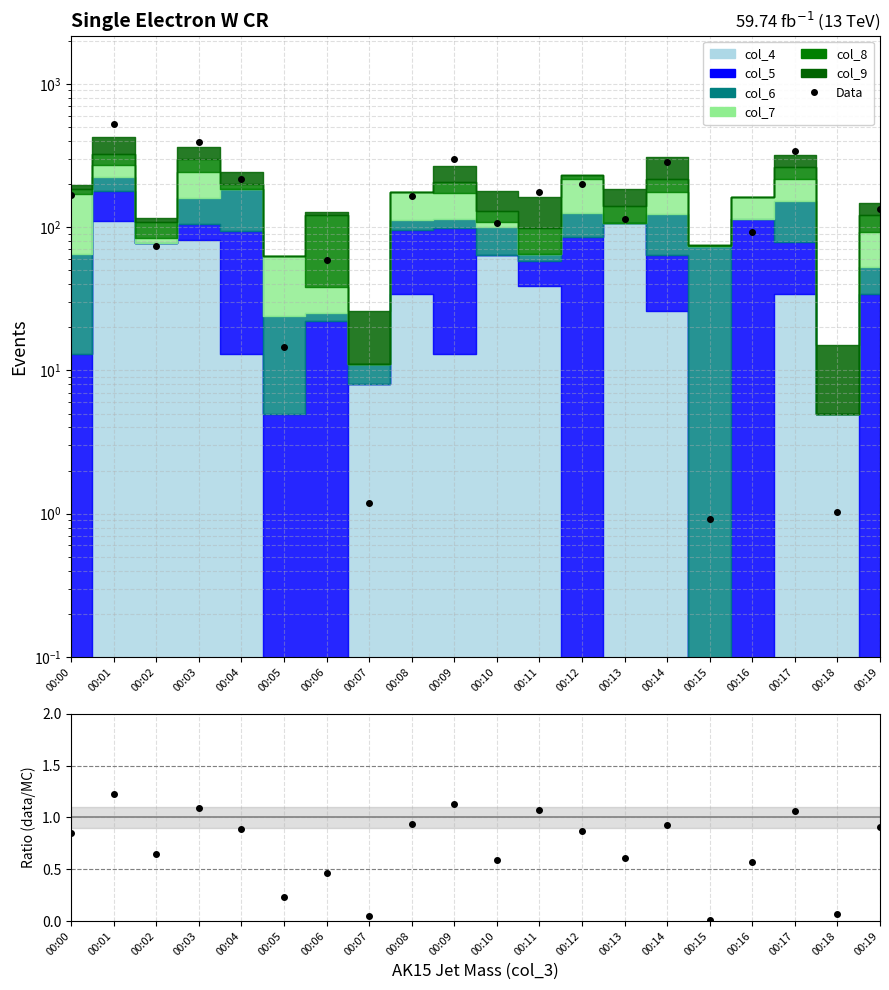

What value does the data have at 00:01?

526.6